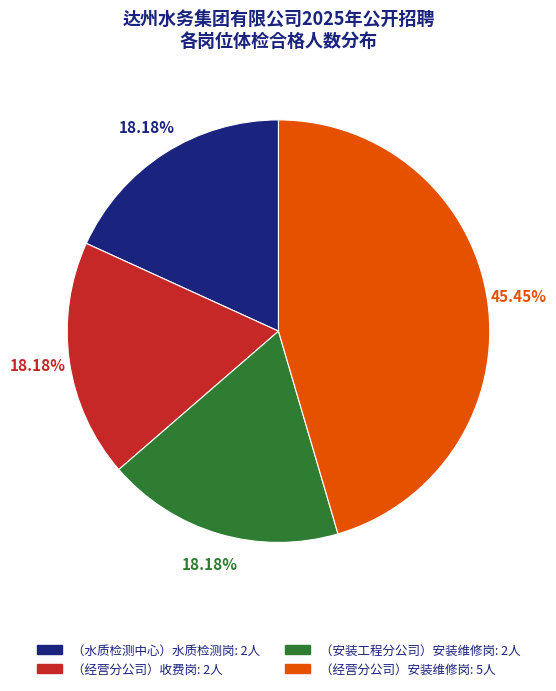

How many slices are in this pie chart?

4